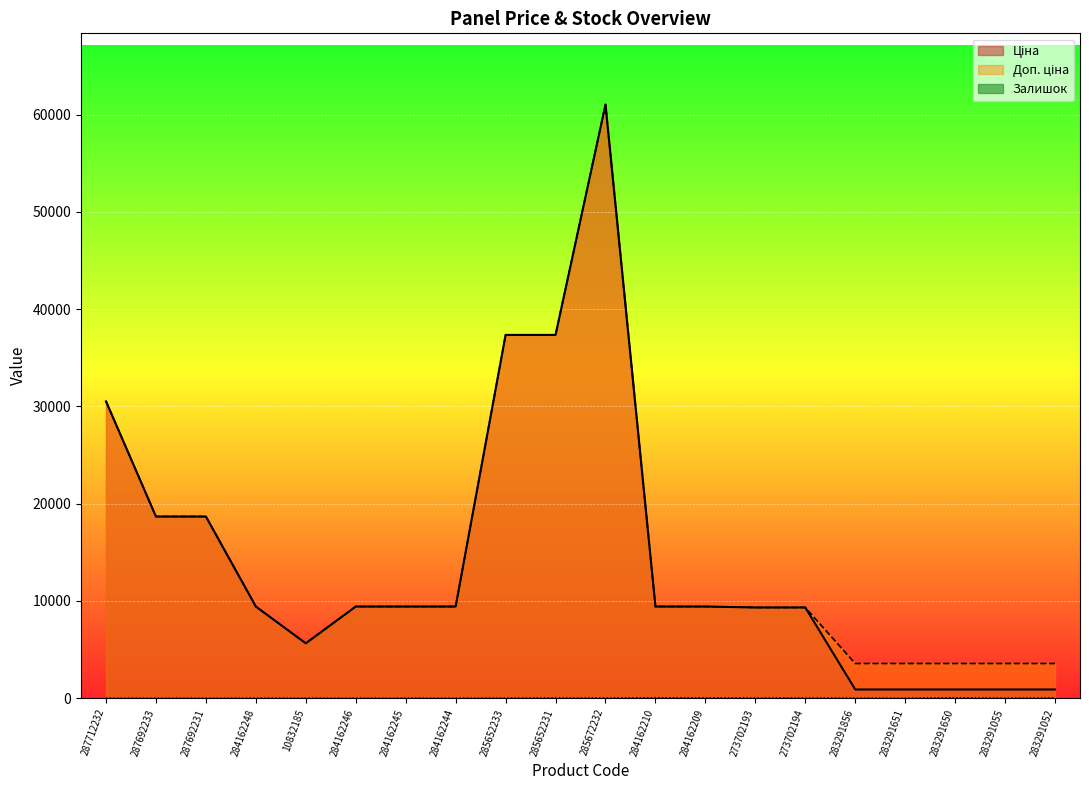

Which series has the largest total across all categories?

Доп. ціна